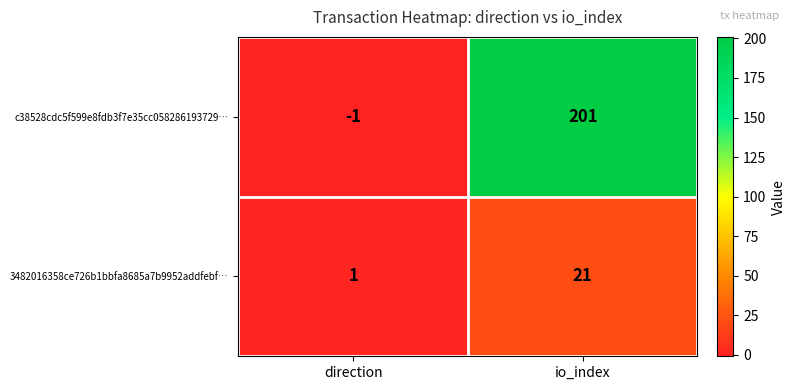

What is the difference between the maximum and minimum values in the 3482016358ce726b1bbfa8685a7b9952addfebf… series?

20